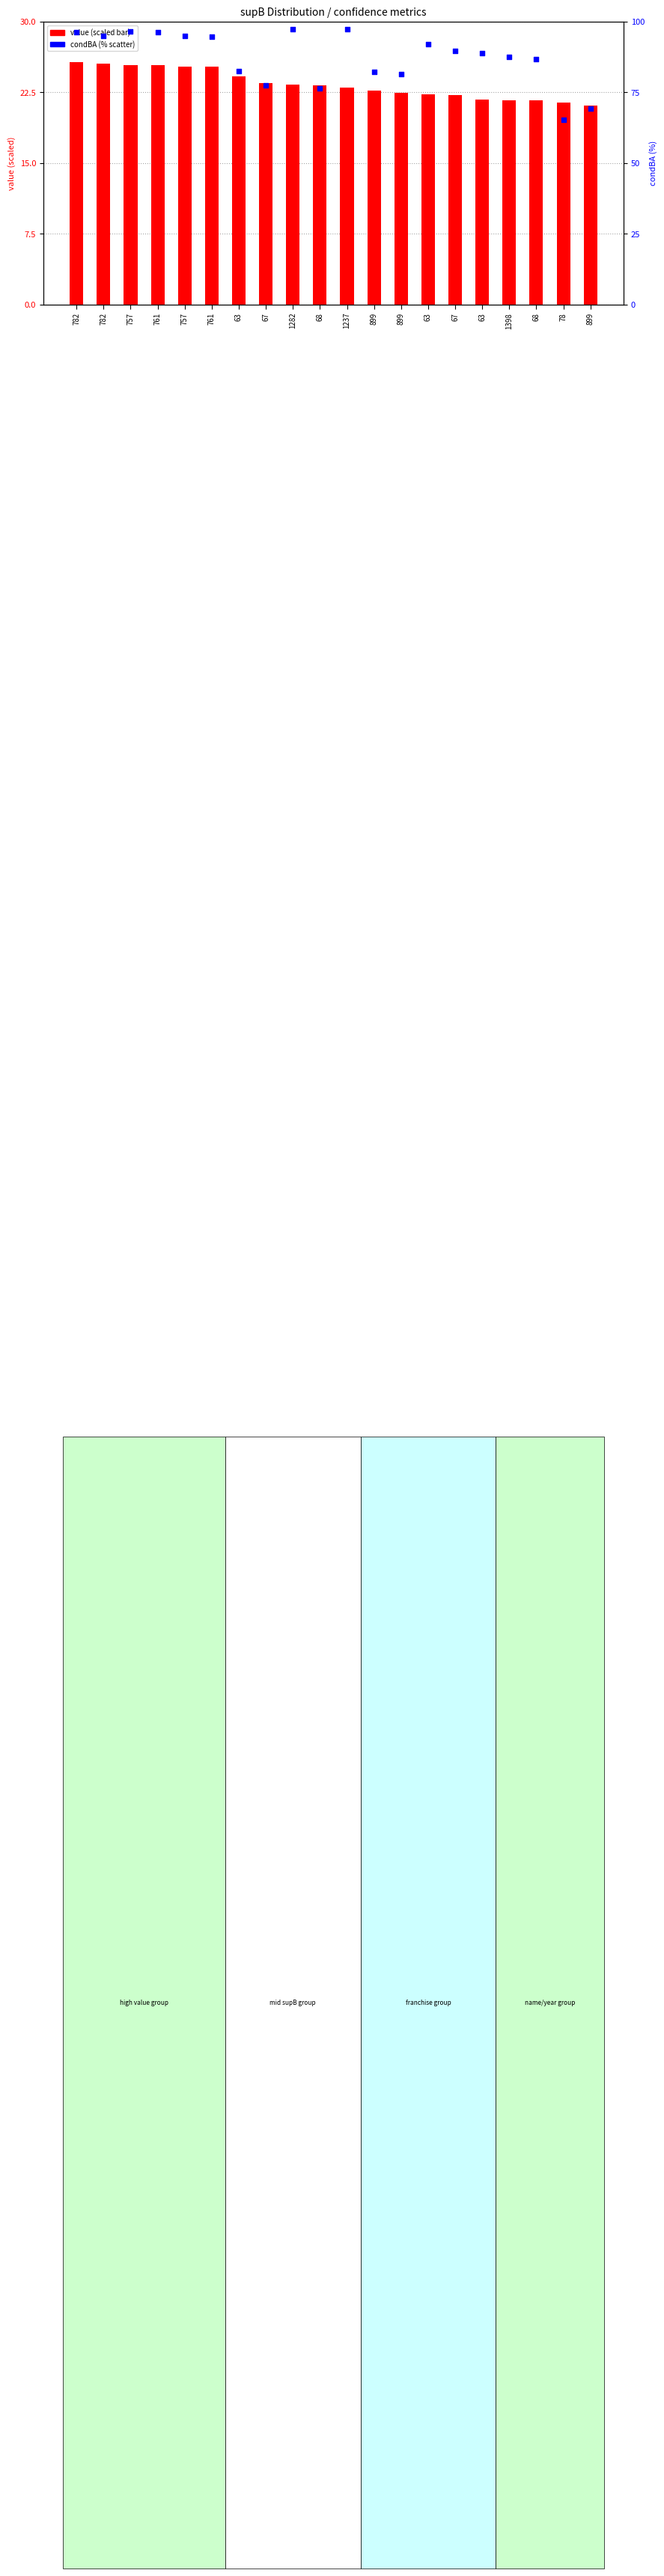

At which category is the sum across all series the highest?

782